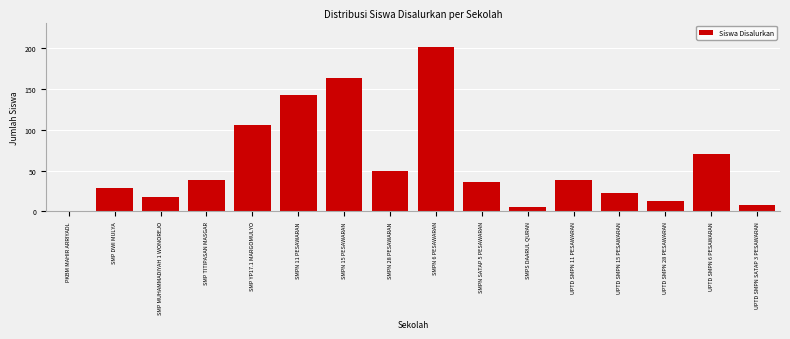

Reading left to right, transcribe all the data shown in this chart.

PKBM MAHIR ARRIYADL=1	SMP DWI MULYA=29	SMP MUHAMMADIYAH 1 WONOREJO=18	SMP TITIPASAN MASGAR=39	SMP YP17.1 MARGOMULYO=106	SMPN 11 PESAWARAN=142	SMPN 15 PESAWARAN=163	SMPN 28 PESAWARAN=49	SMPN 6 PESAWARAN=201	SMPN SATAP 5 PESAWARAN=36	SMPS DAARUL QURAN=6	UPTD SMPN 11 PESAWARAN=39	UPTD SMPN 15 PESAWARAN=22	UPTD SMPN 28 PESAWARAN=13	UPTD SMPN 6 PESAWARAN=70	UPTD SMPN SATAP 3 PESAWARAN=8